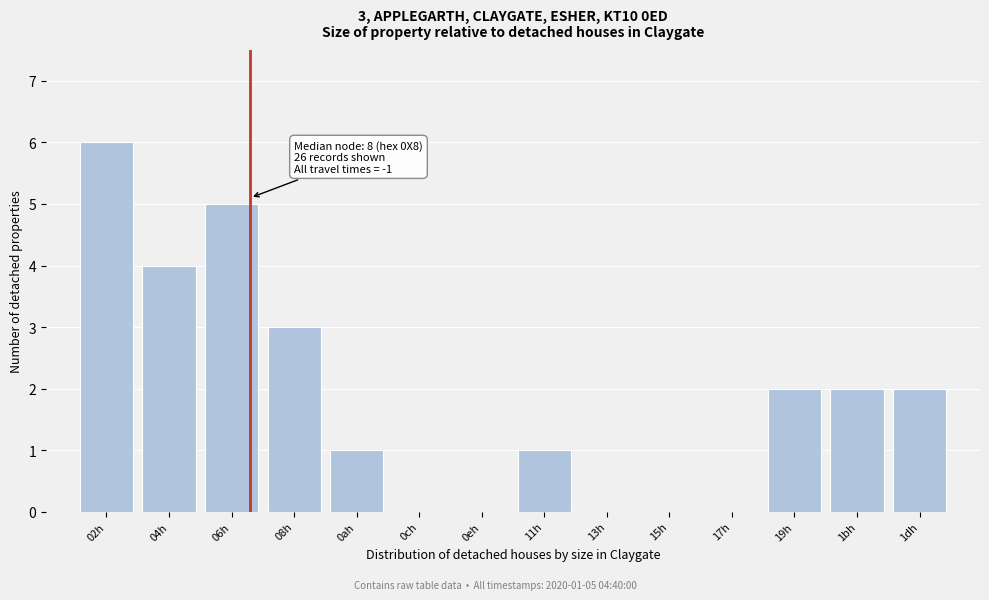

Reading left to right, extract all data points from this chart.

02h=6	04h=4	06h=5	08h=3	0ah=1	0ch=0	0eh=0	11h=1	13h=0	15h=0	17h=0	19h=2	1bh=2	1dh=2